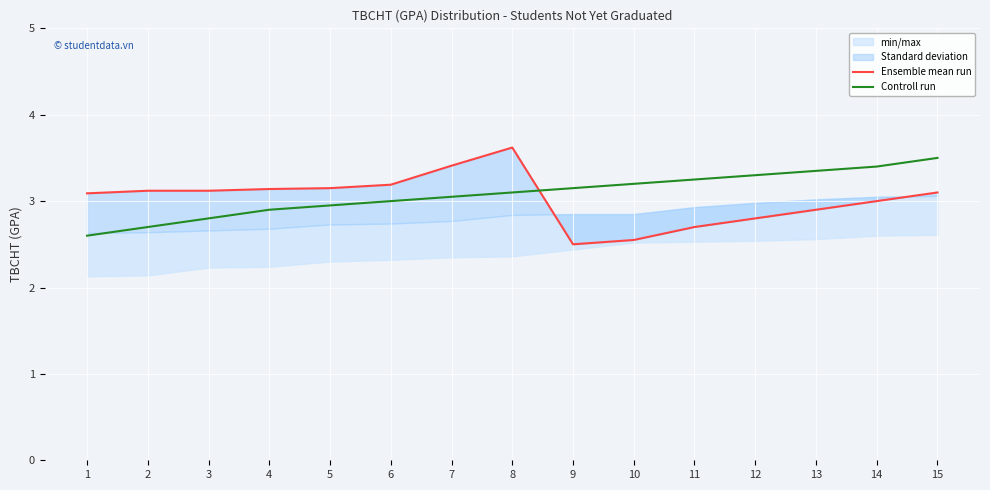

Rank the series by their average value, from highest to lowest.

Controll run, Ensemble mean run